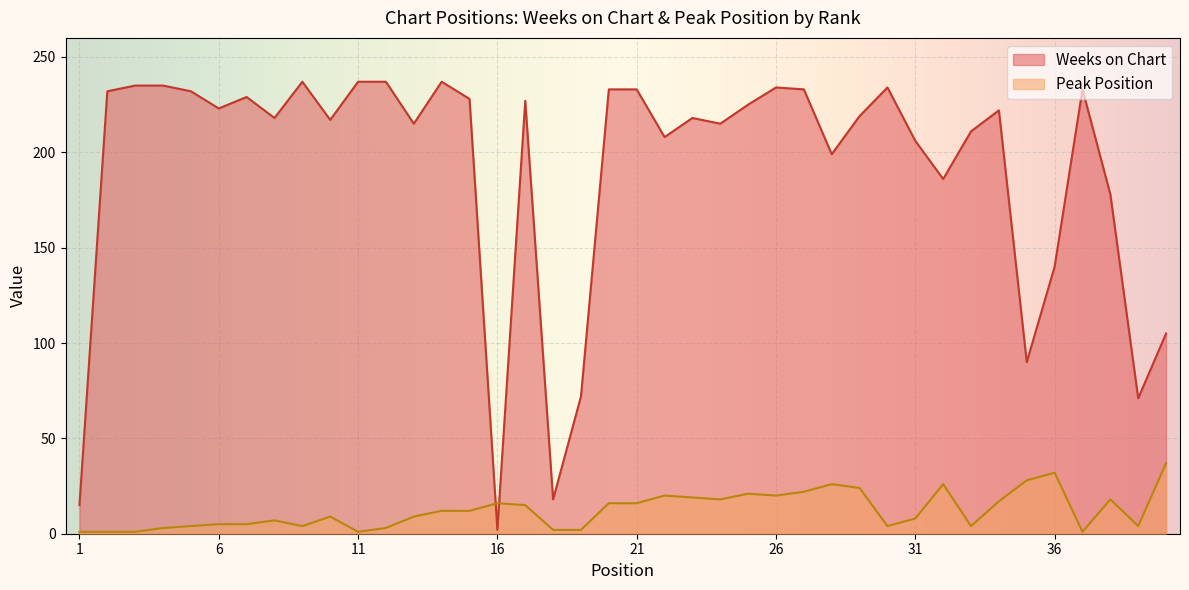

Which has a higher value, 11 or 6?

11